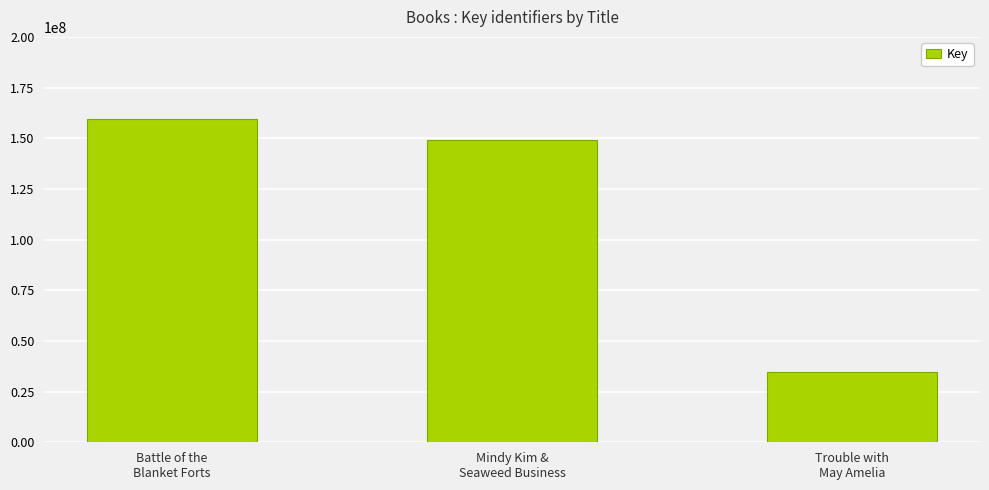

Between Mindy Kim &
Seaweed Business and Trouble with
May Amelia, which is larger?

Mindy Kim &
Seaweed Business